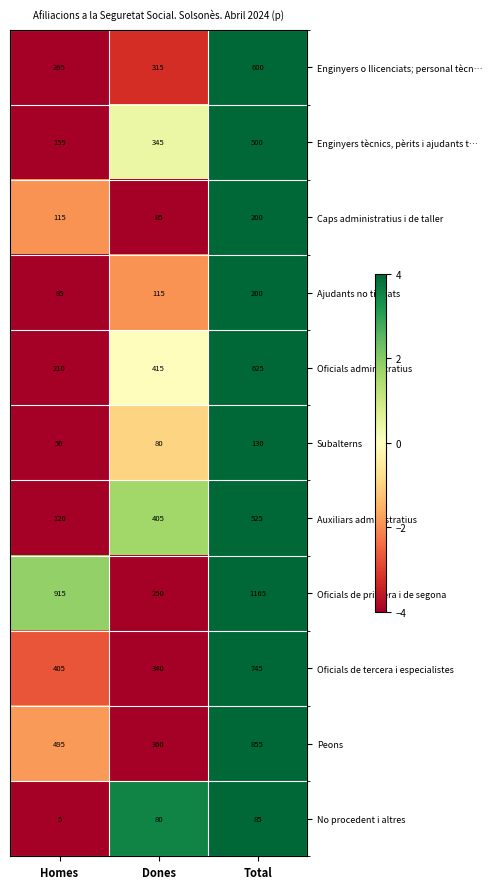

Where is Enginyers o llicenciats; personal tècn… nearest to the value 442?

Dones